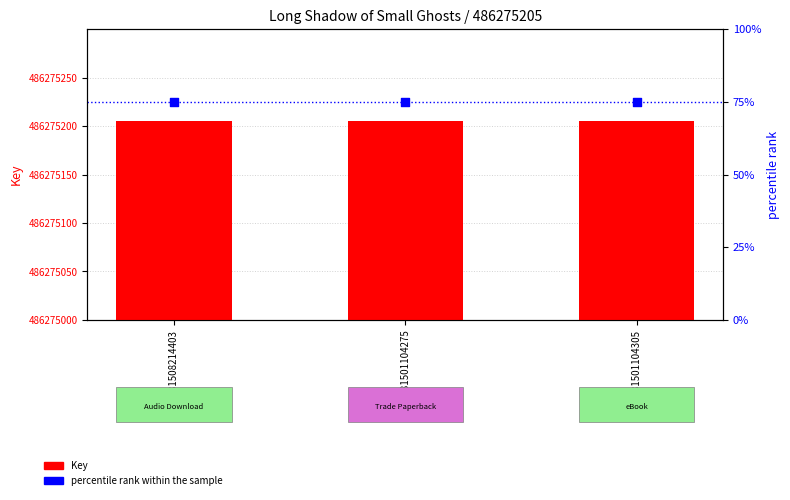

Which series has the largest Y range (max minus min)?

Key